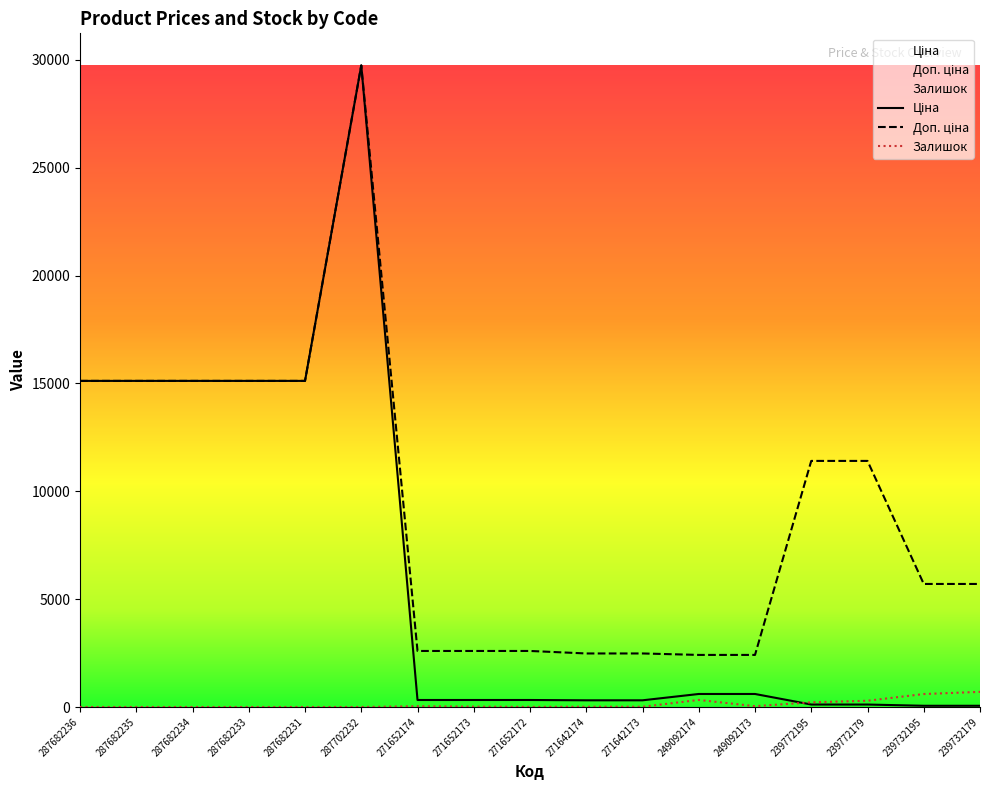

At which category does Ціна reach its first local peak?

287702232